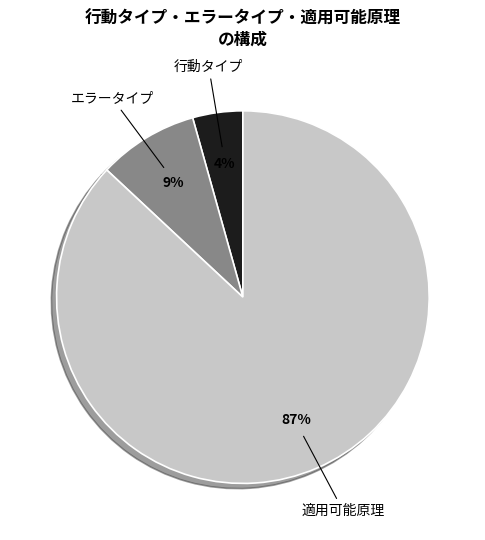

To the nearest percent, what is the difference between the largest and smallest slice percentages?

83%